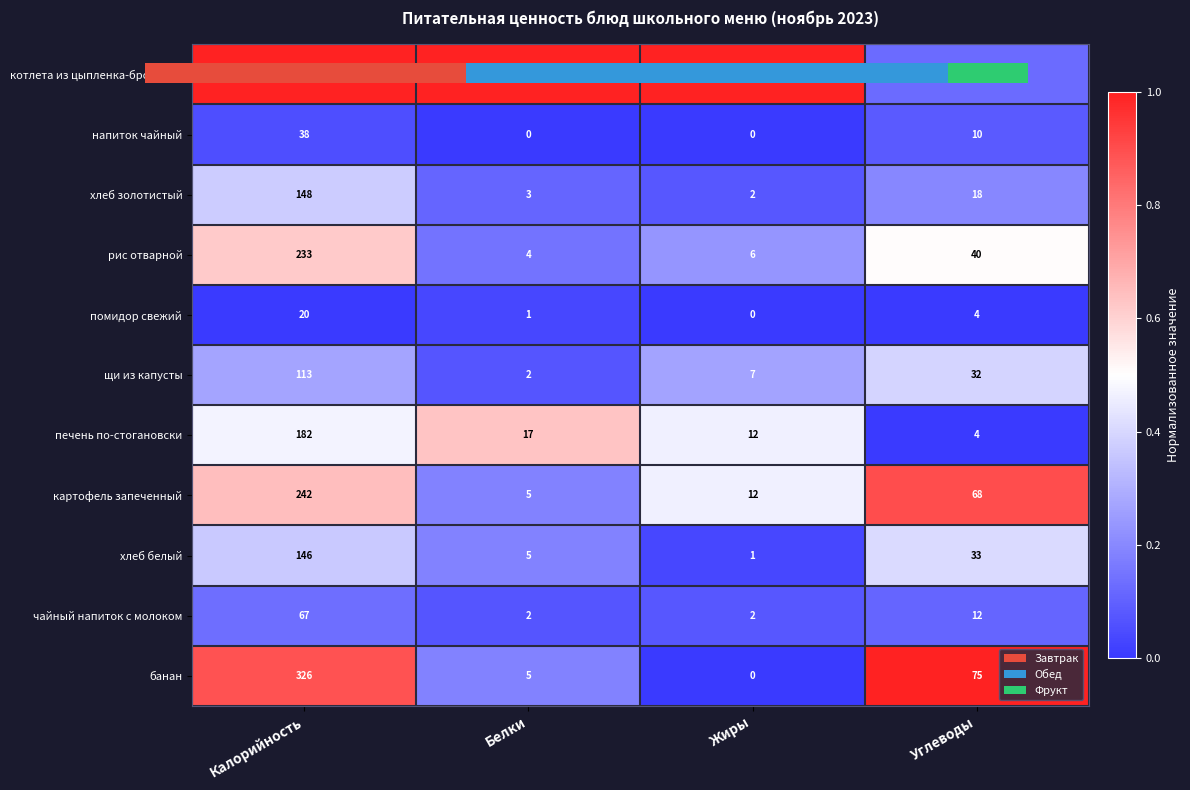

True or false: щи из капусты has a value of 0.2 at Углеводы.

False